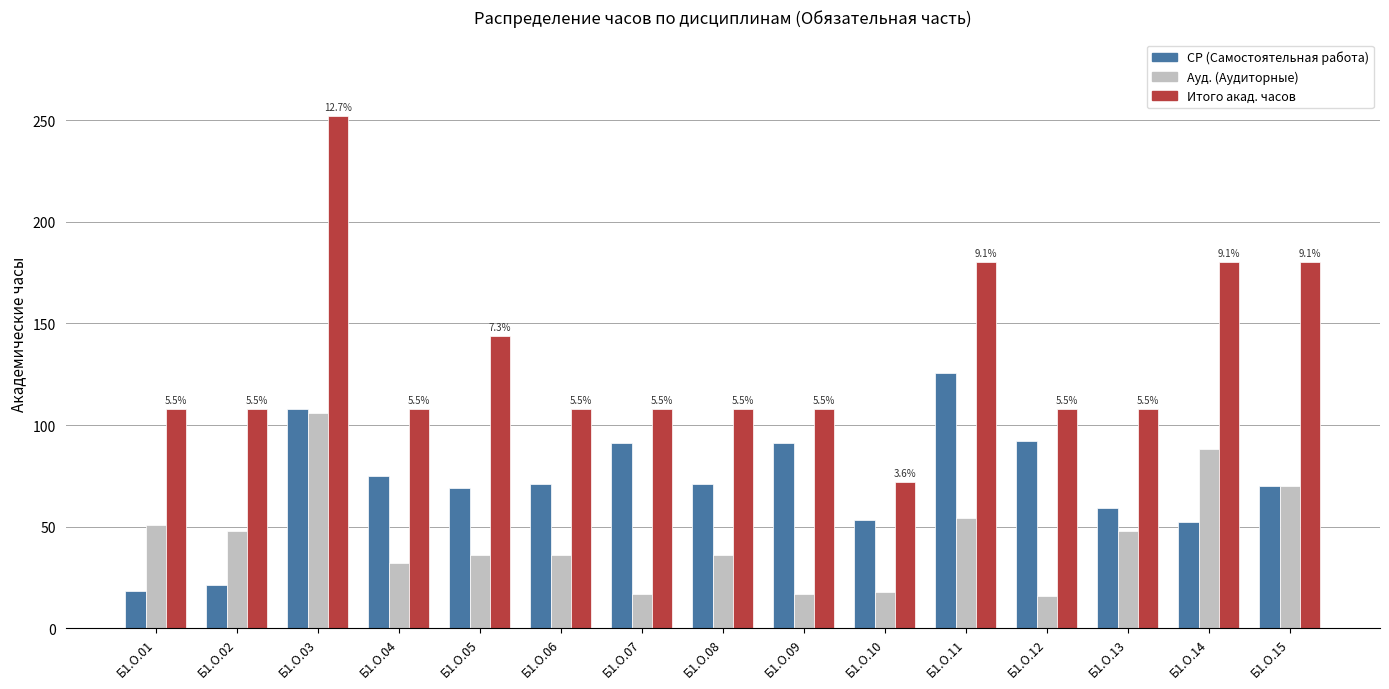

Is the value of Итого акад. часов at Б1.О.08 greater than the value of СР (Самостоятельная работа) at Б1.О.02?

Yes